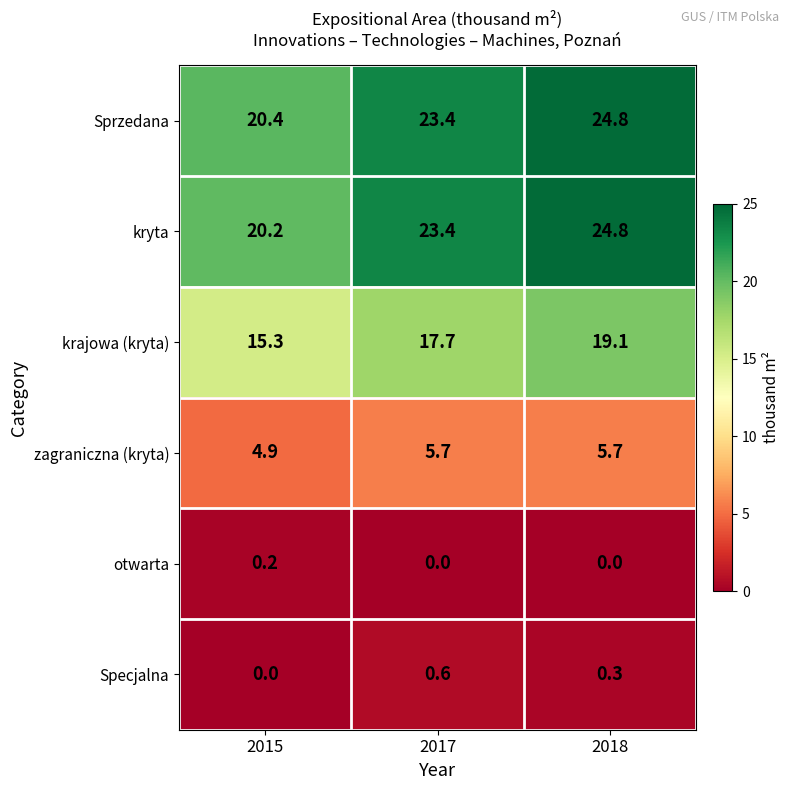

What is the greatest value displayed?

24.8